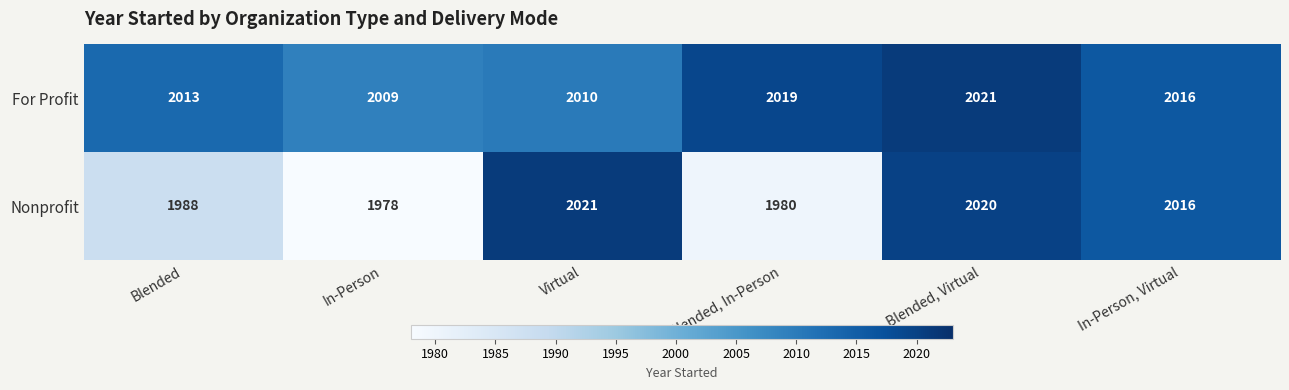

What value does the Nonprofit series have at In-Person?

1978